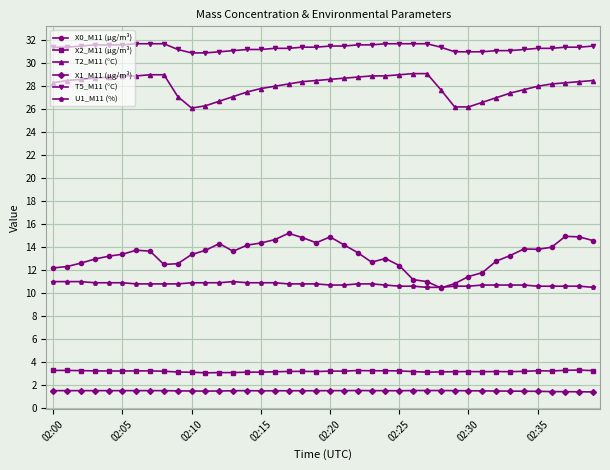

Does the chart have visible grid lines?

Yes